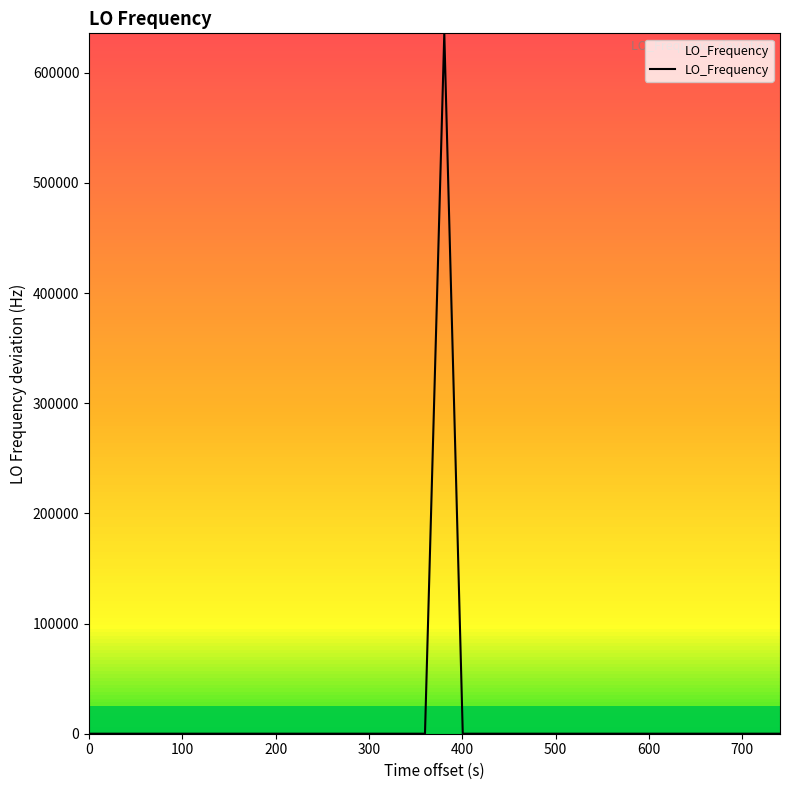

True or false: there are more than 1 points higher than both neighbors.

True